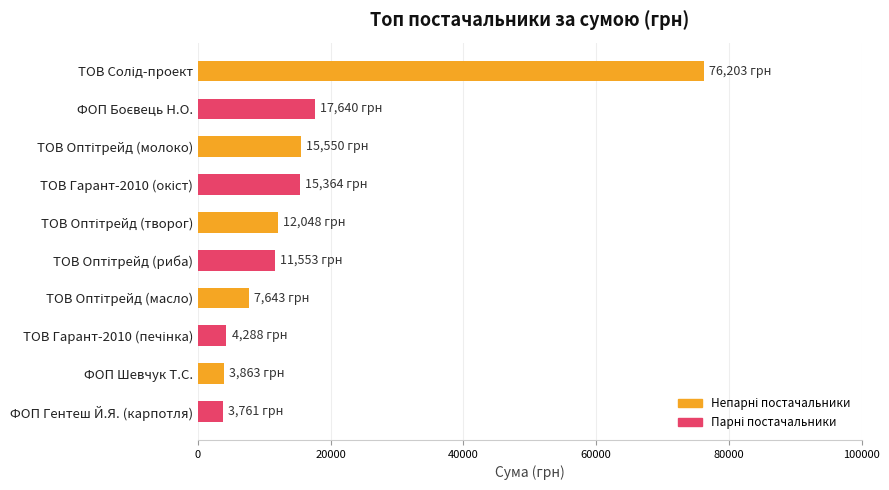

What is the maximum value shown in the chart?

76202.7